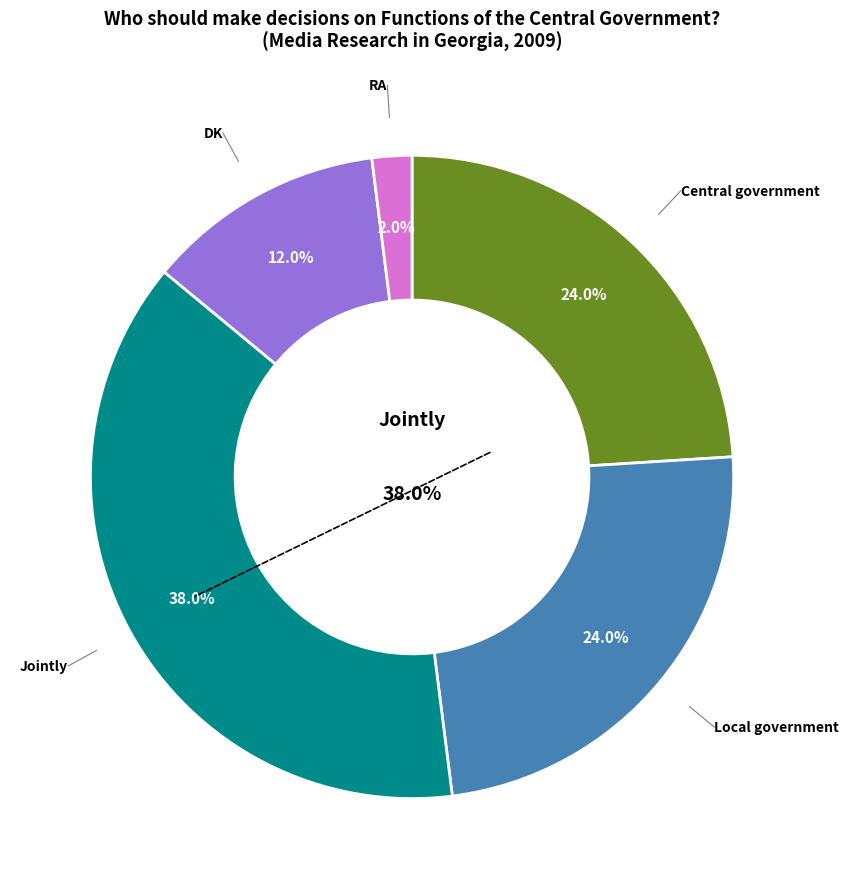

Is it true that DK is 1% of the pie?

False